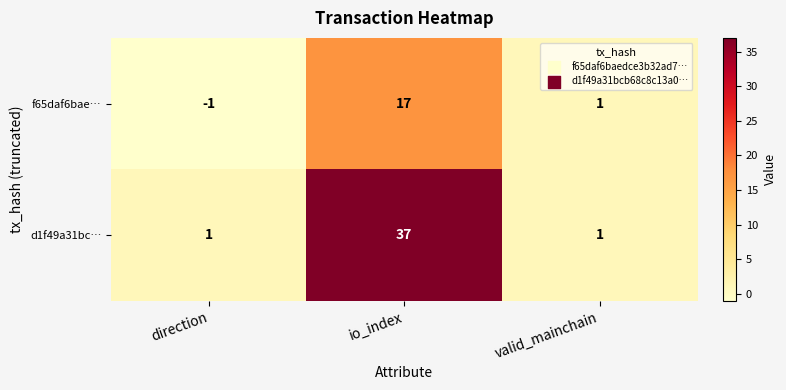

How many data points does each series have?

3